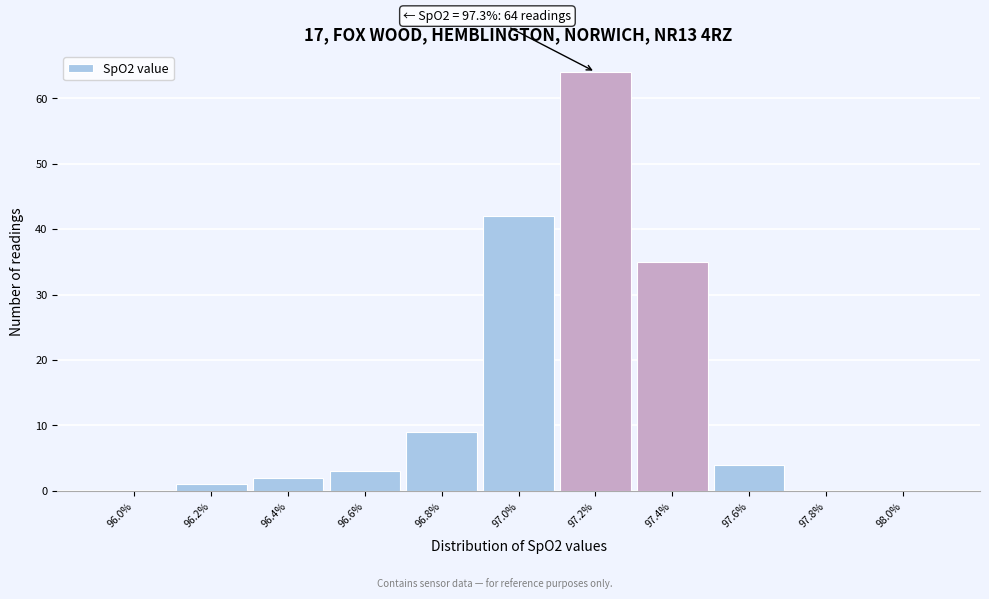

Which range on the x-axis has the tallest bar?

97.1 to 97.3